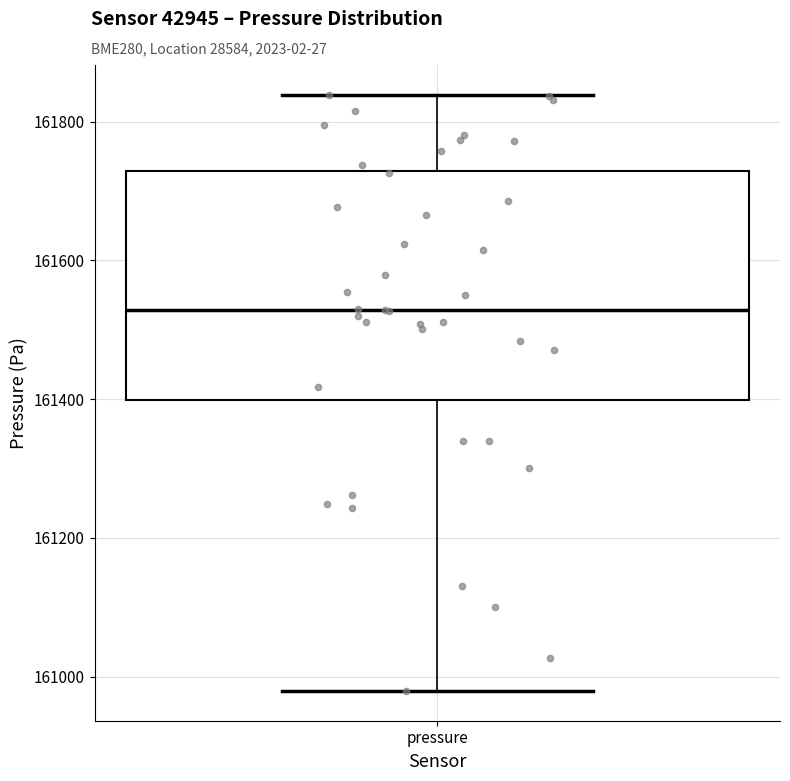

Transcribe this box plot: give where the median line is, the range the box spans, and where the two whiskers end, as read against the y-axis. The values are not printed on the chart, so give them approximately, as read against the axis.

median 161520, box 161400 to 161720, whiskers 160980 to 161840